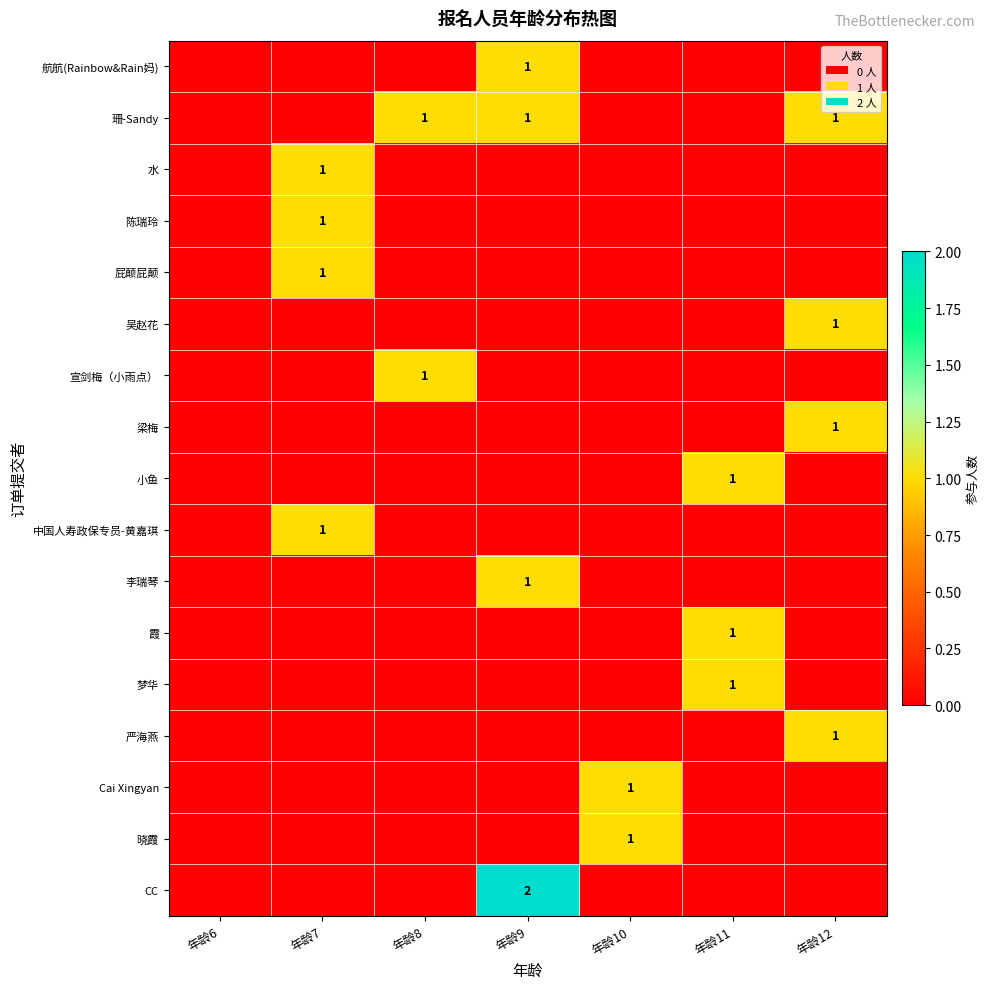

How many 霞 values are between 0 and 1?

7